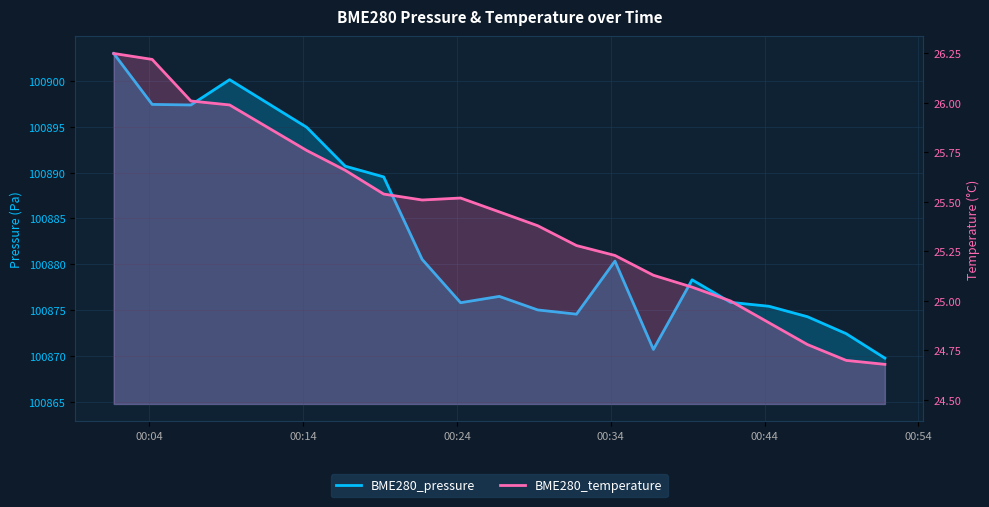

At 00:44, list the series in order from largest to smallest.

BME280_pressure, BME280_temperature